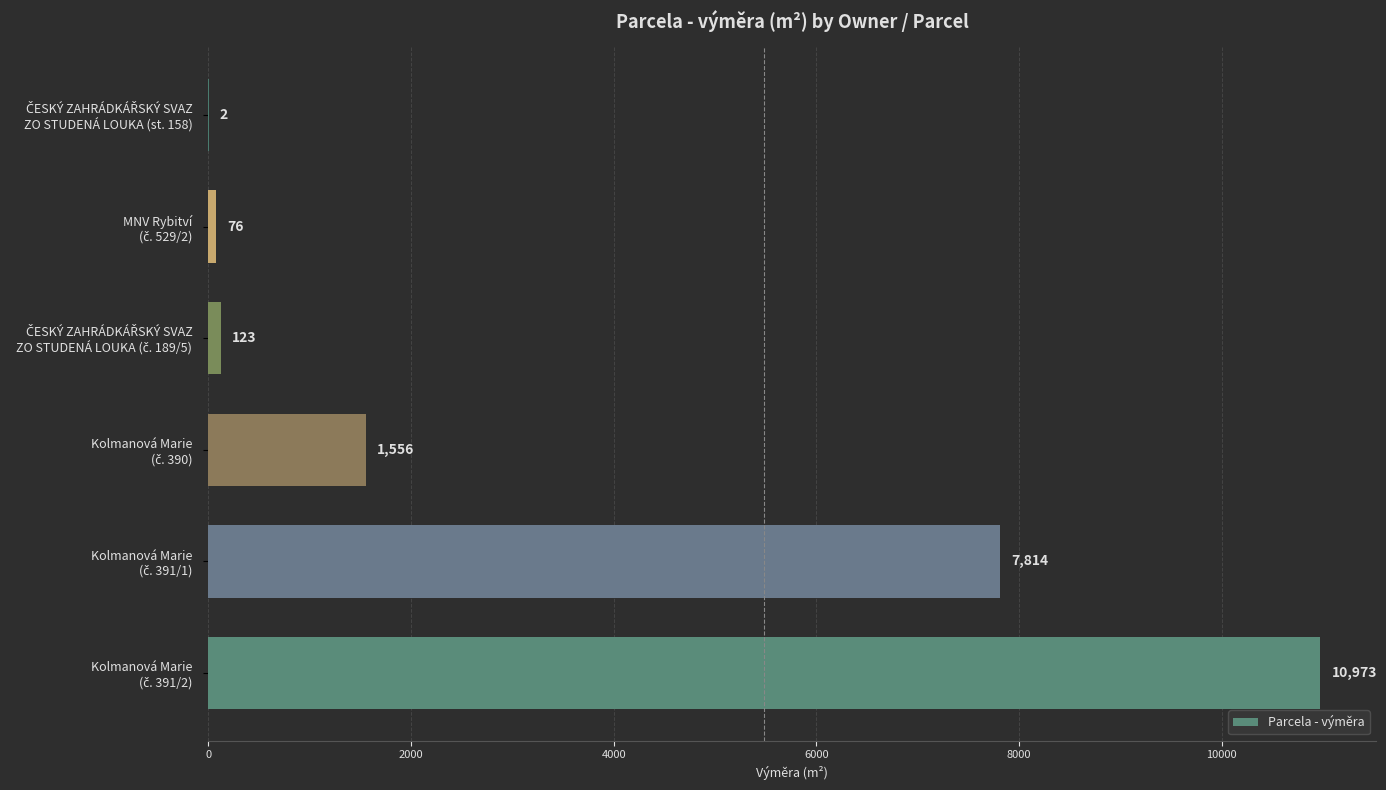

What is the greatest value displayed?

10973